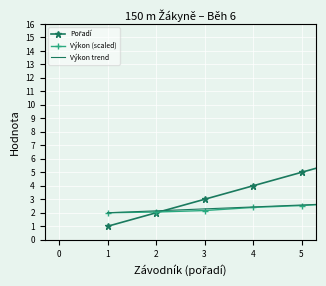

Which series has the largest range (max minus min)?

Pořadí